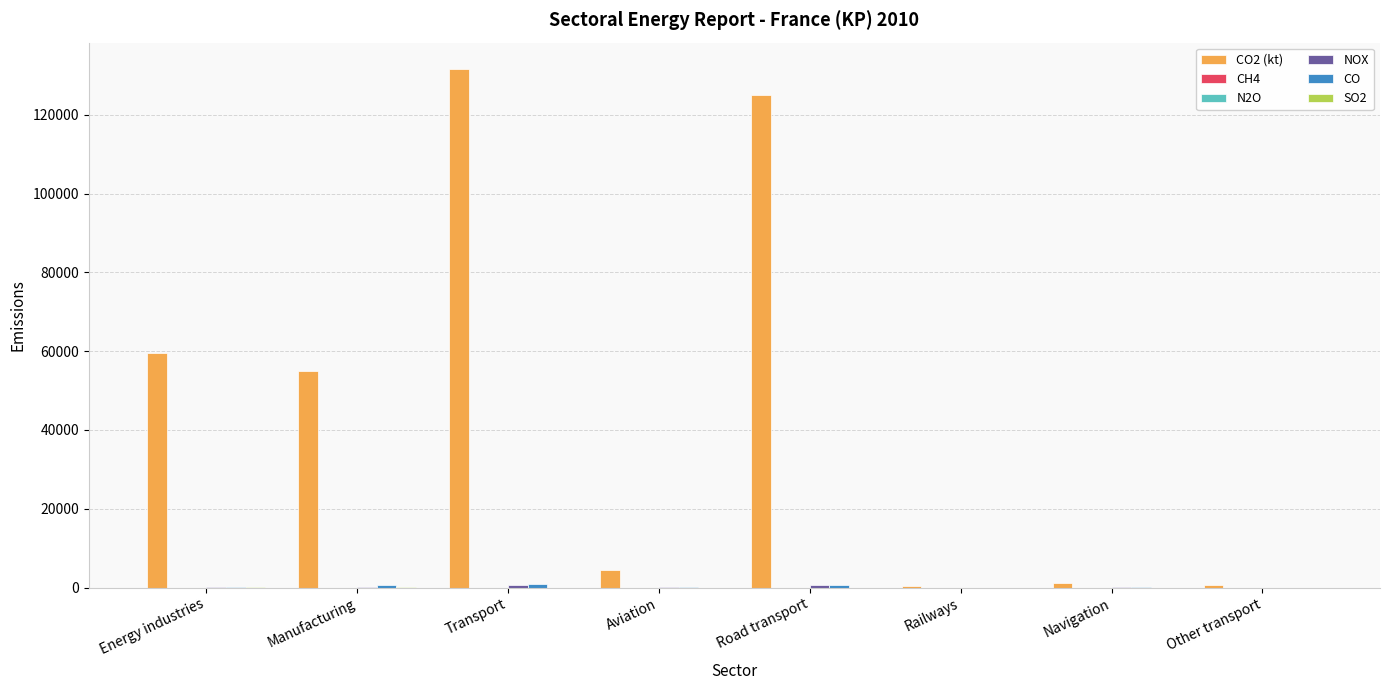

Are the bars horizontal?

No